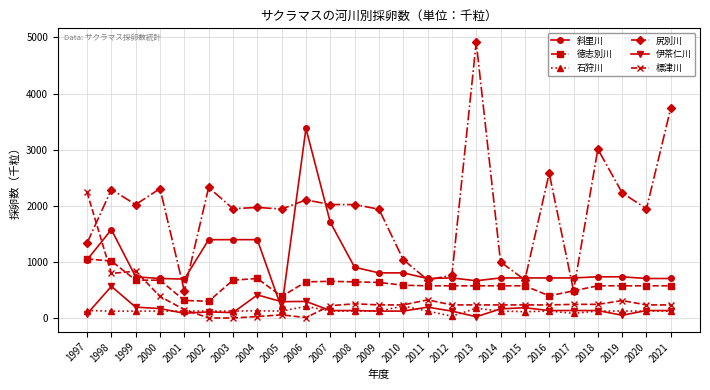

List the series in order of their peak value, highest first.

尻別川, 斜里川, 標津川, 徳志別川, 伊茶仁川, 石狩川